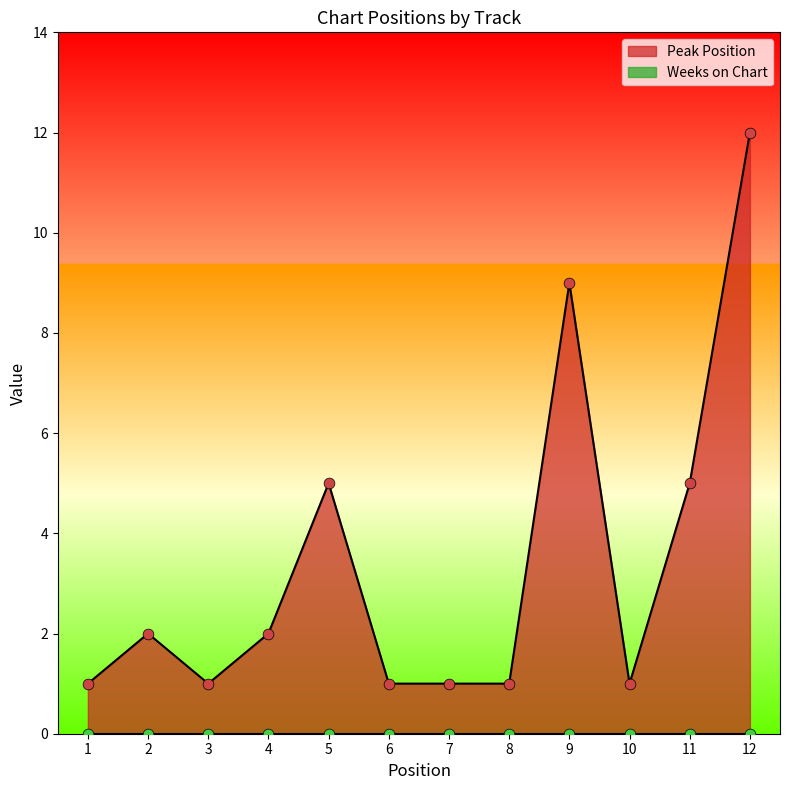

What is the change in value from 5 to 9?

+4